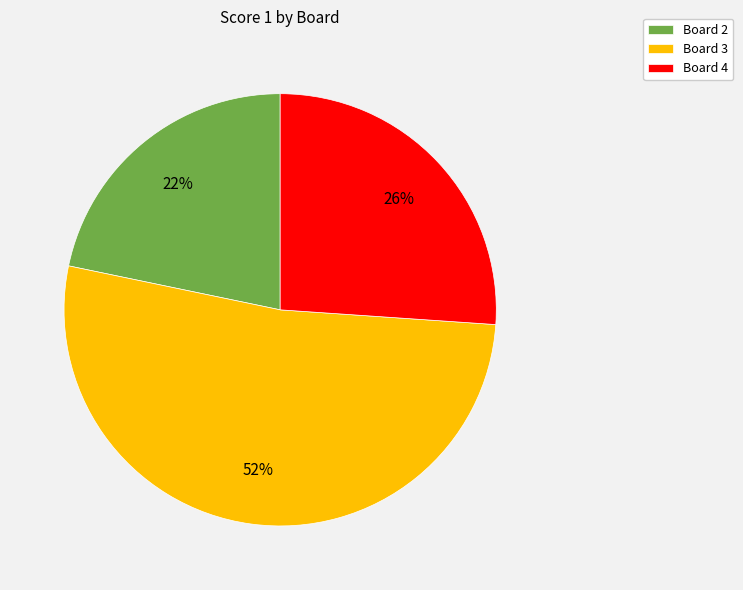

What is the majority slice?

Board 3